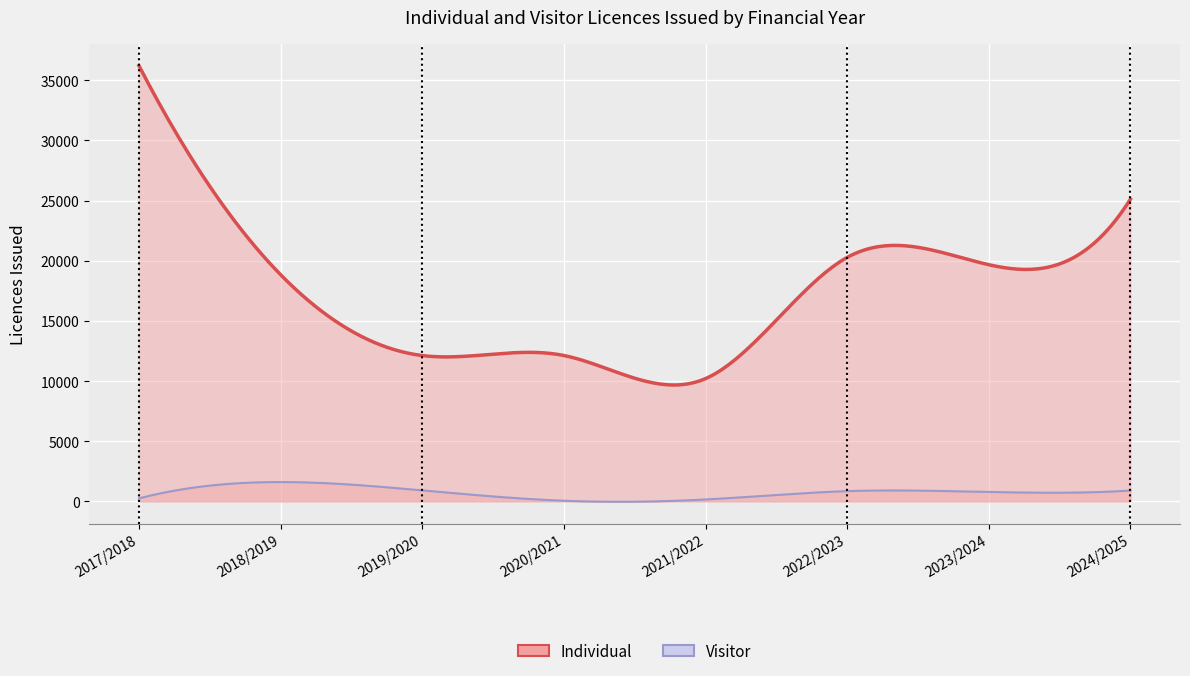

Reading left to right, list all the values displayed in this chart.

Individual: 36220	18845	12120	12124	10202	20277	19672	25119
Visitor: 243	1603	909	49	154	846	779	894